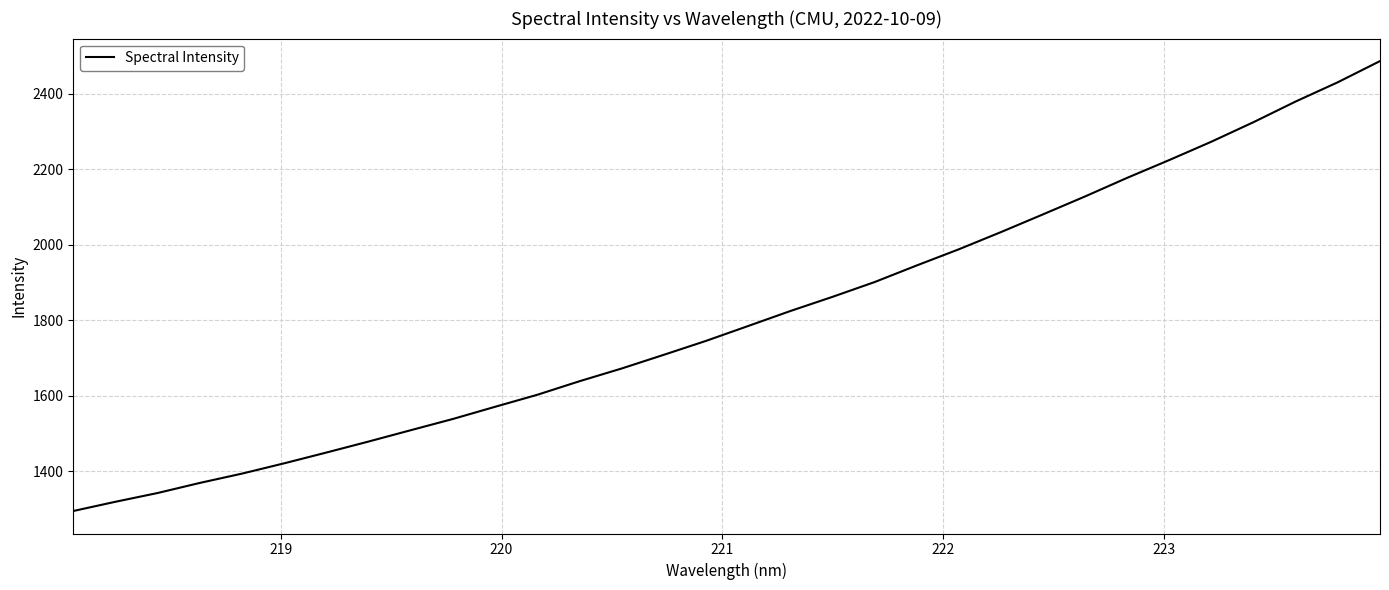

What is the difference between the maximum and minimum values?

1191.7